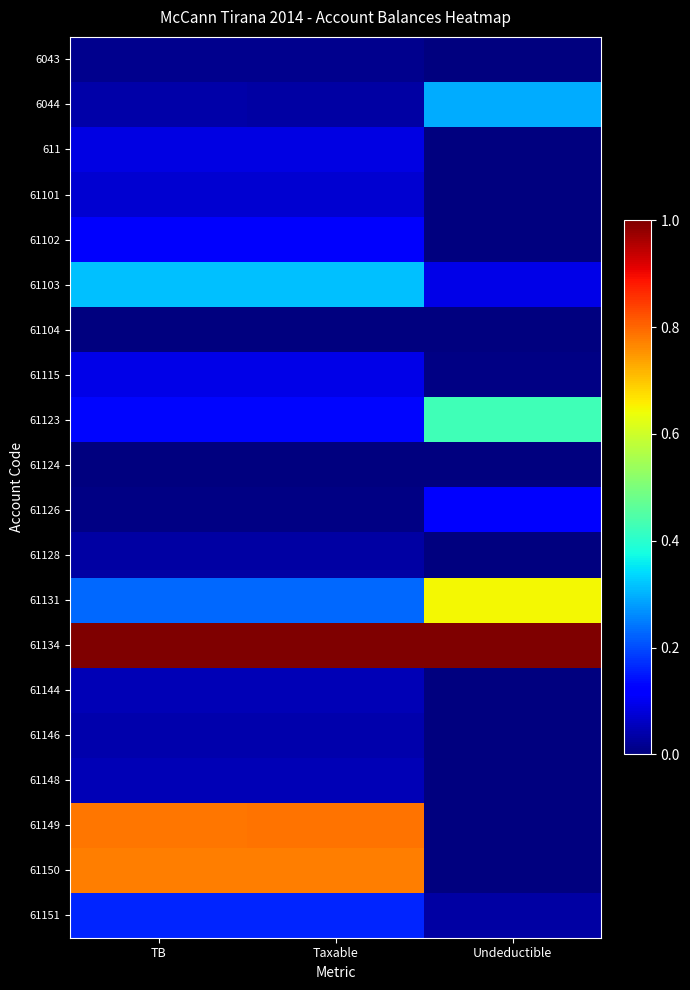

Reading right to left, extract all data points from this chart.

6043: Undeductible=0.0	Taxable=0.0	TB=0.0
6044: Undeductible=0.3	Taxable=0.0	TB=0.0
611: Undeductible=0.0	Taxable=0.1	TB=0.1
61101: Undeductible=0.0	Taxable=0.1	TB=0.1
61102: Undeductible=0.0	Taxable=0.1	TB=0.1
61103: Undeductible=0.1	Taxable=0.3	TB=0.3
61104: Undeductible=0.0	Taxable=0.0	TB=0.0
61115: Undeductible=0.0	Taxable=0.1	TB=0.1
61123: Undeductible=0.4	Taxable=0.1	TB=0.1
61124: Undeductible=0.0	Taxable=0.0	TB=0.0
61126: Undeductible=0.1	Taxable=0.0	TB=0.0
61128: Undeductible=0.0	Taxable=0.0	TB=0.0
61131: Undeductible=0.6	Taxable=0.2	TB=0.2
61134: Undeductible=1.0	Taxable=1.0	TB=1.0
61144: Undeductible=0.0	Taxable=0.0	TB=0.0
61146: Undeductible=0.0	Taxable=0.0	TB=0.0
61148: Undeductible=0.0	Taxable=0.0	TB=0.0
61149: Undeductible=0.0	Taxable=0.8	TB=0.8
61150: Undeductible=0.0	Taxable=0.8	TB=0.8
61151: Undeductible=0.0	Taxable=0.2	TB=0.2